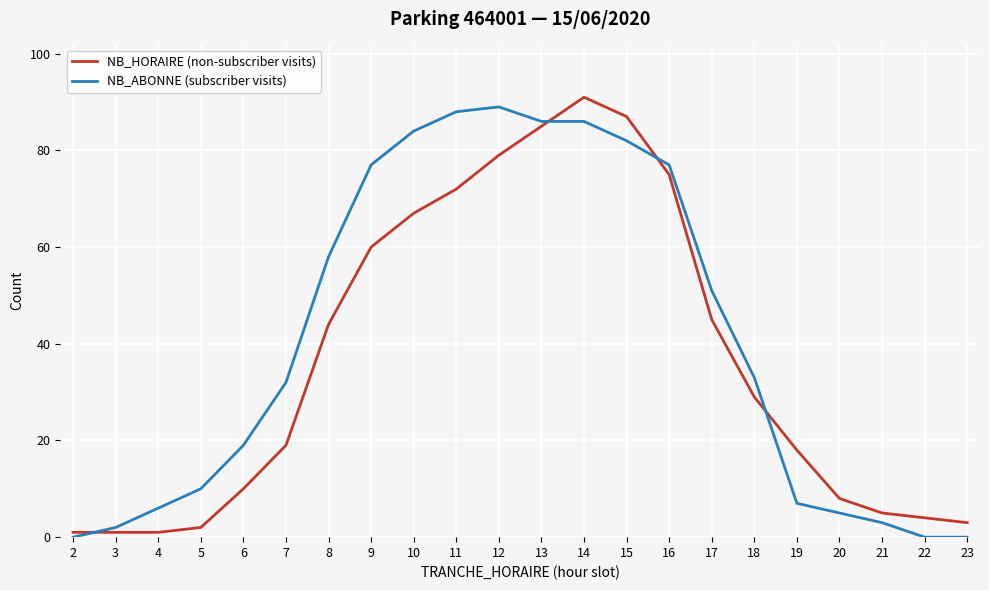

At which category is the sum across all series the highest?

14